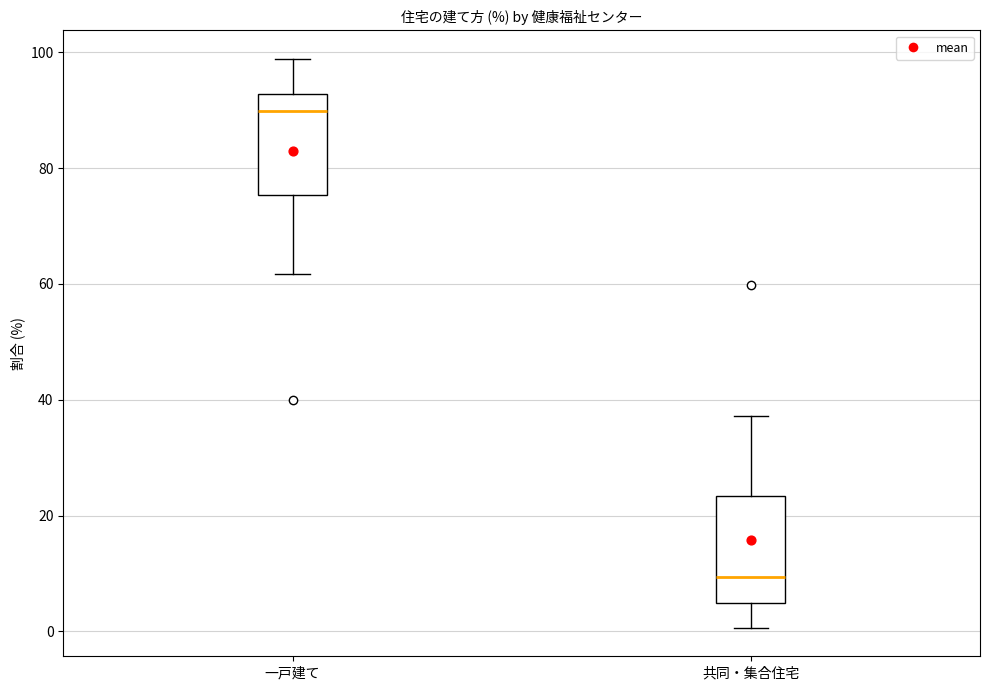

Which box has the lowest median line?

共同・集合住宅